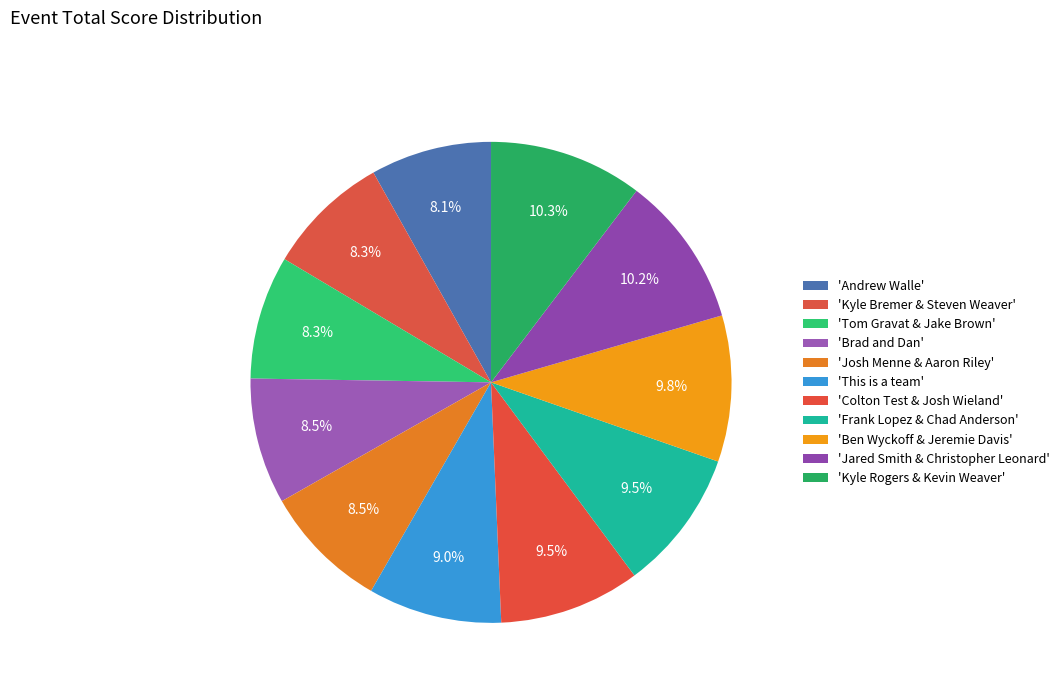

Which category has the smallest portion of the pie?

Andrew Walle